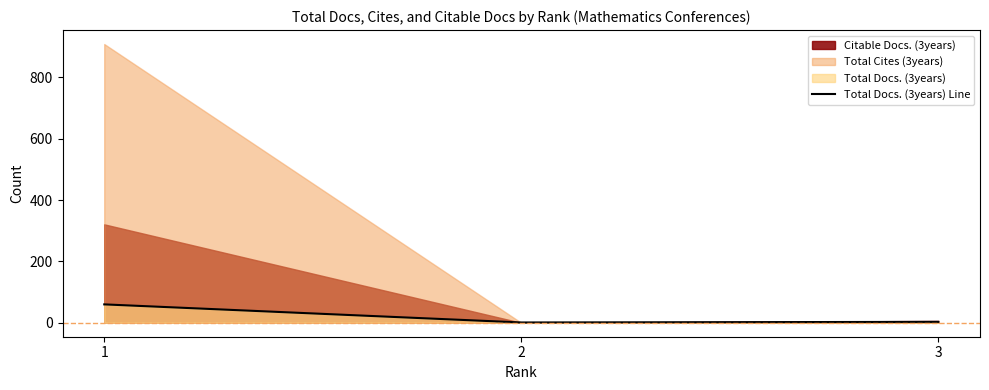

Which label corresponds to the smallest value in the chart?

2